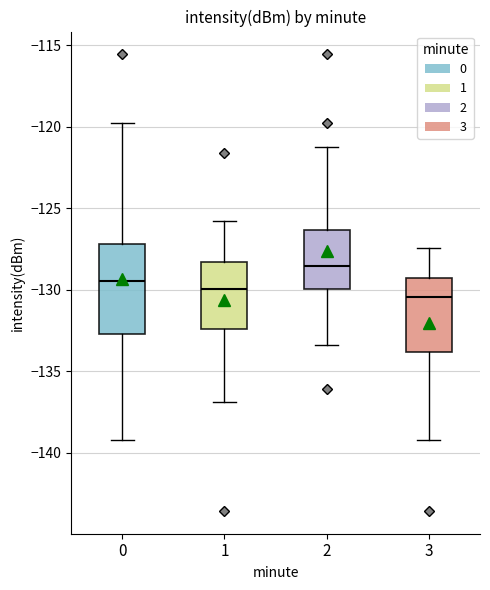

Where is the upper edge of the box at x = 1 on the y-axis? The values are not printed on the chart, so give them approximately, as read against the axis.

-128.5